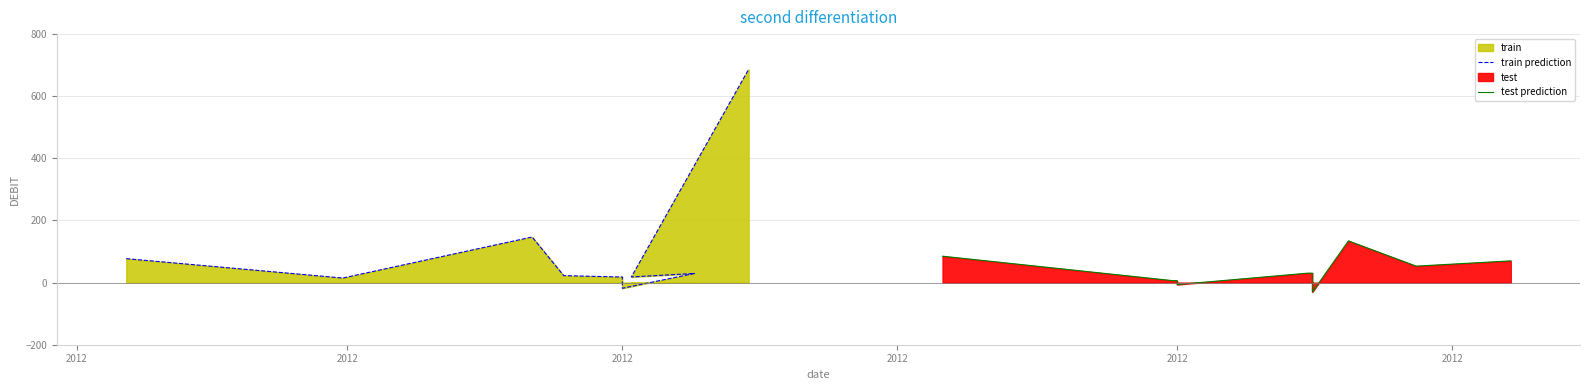

Which series ends up on top after the final intersection of train prediction and test prediction?

train prediction